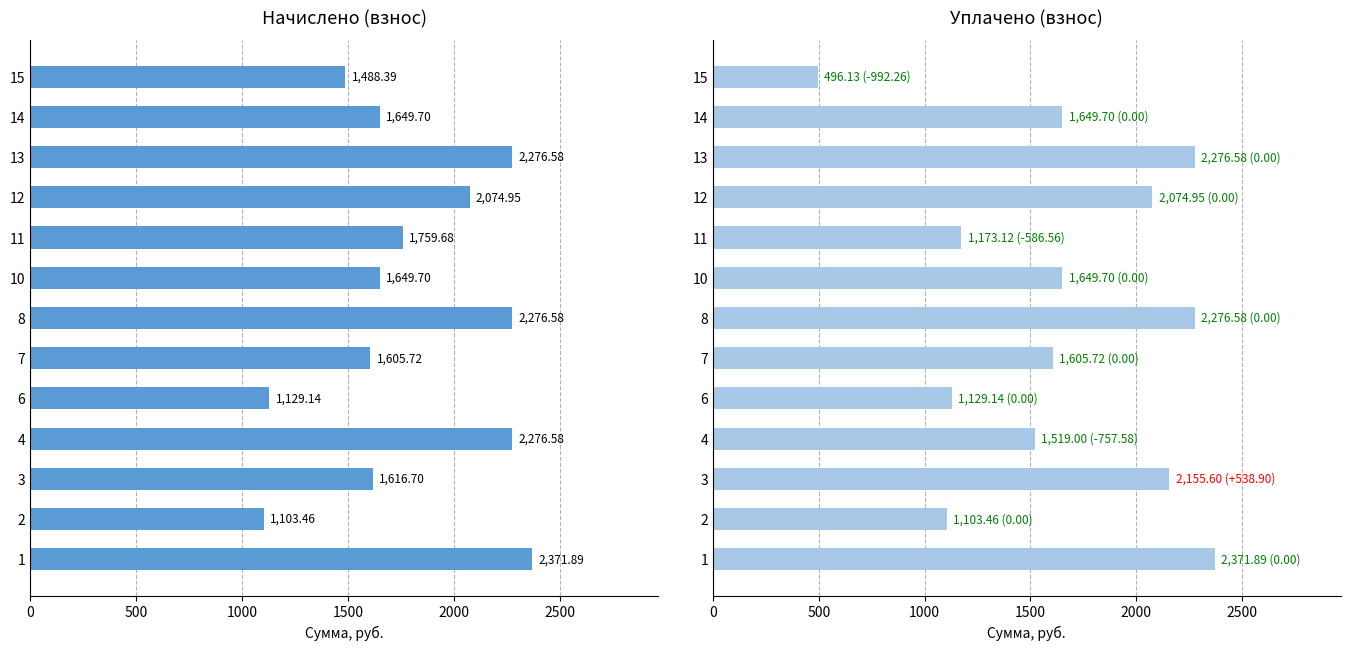

Rank the series by their maximum value, from highest to lowest.

начислено, уплачено